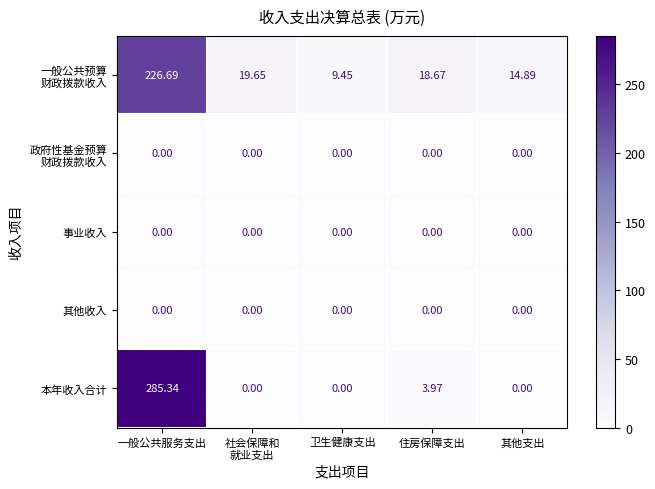

At which category is the sum across all series the highest?

一般公共服务支出